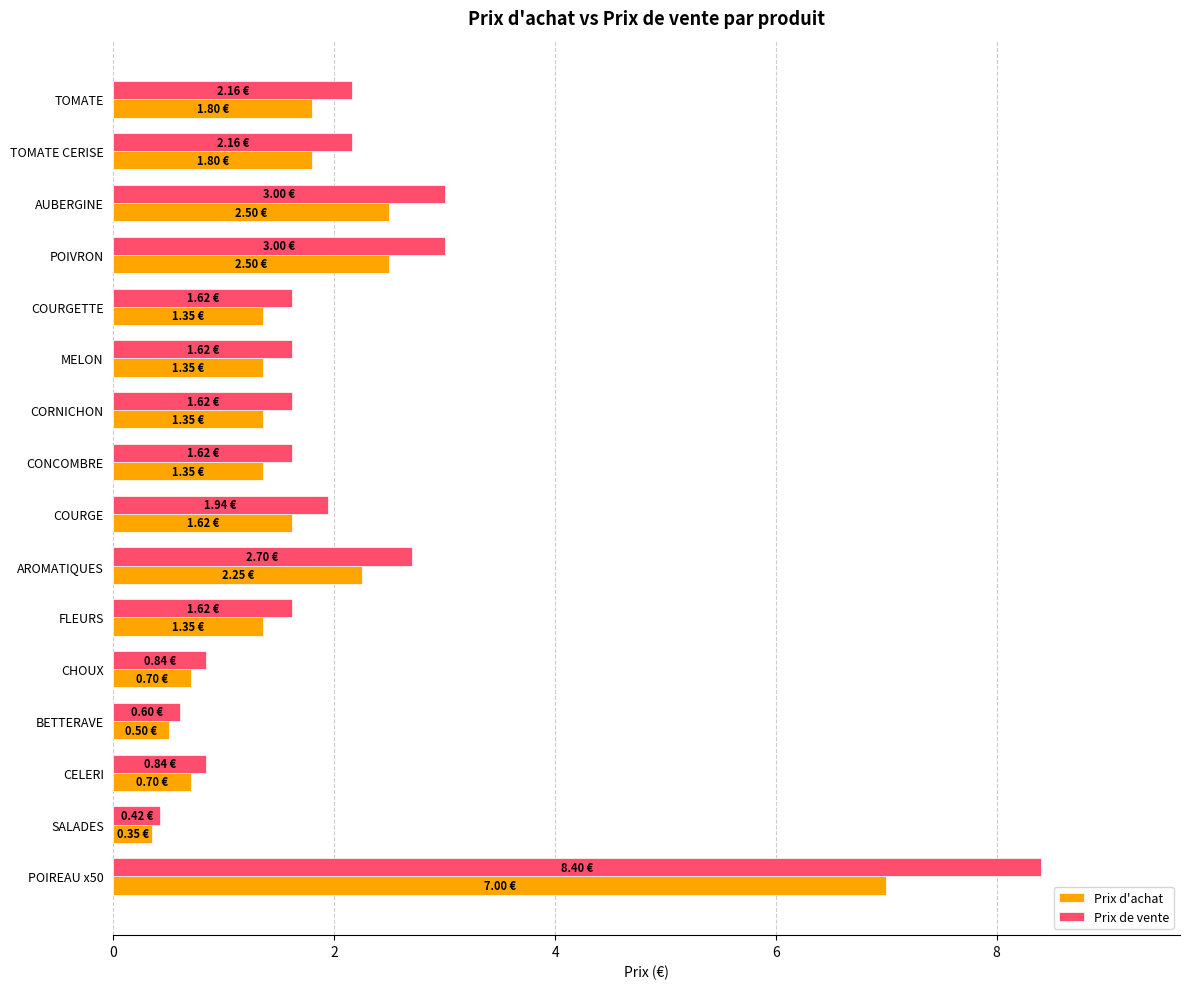

Rank the series by their maximum value, from highest to lowest.

Prix de vente, Prix d'achat